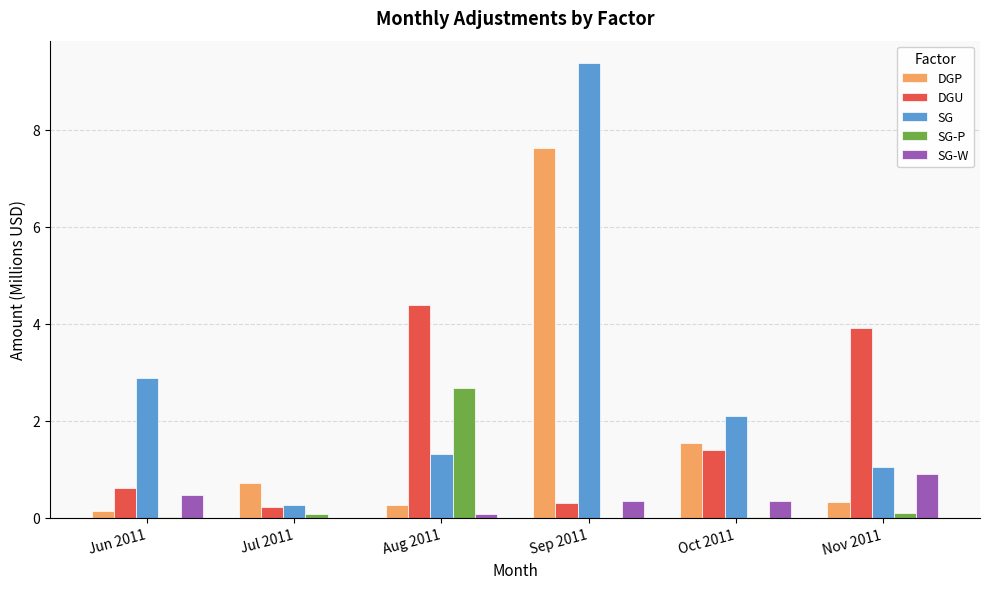

Between Jun 2011 and Aug 2011, which series saw the biggest shift?

DGU